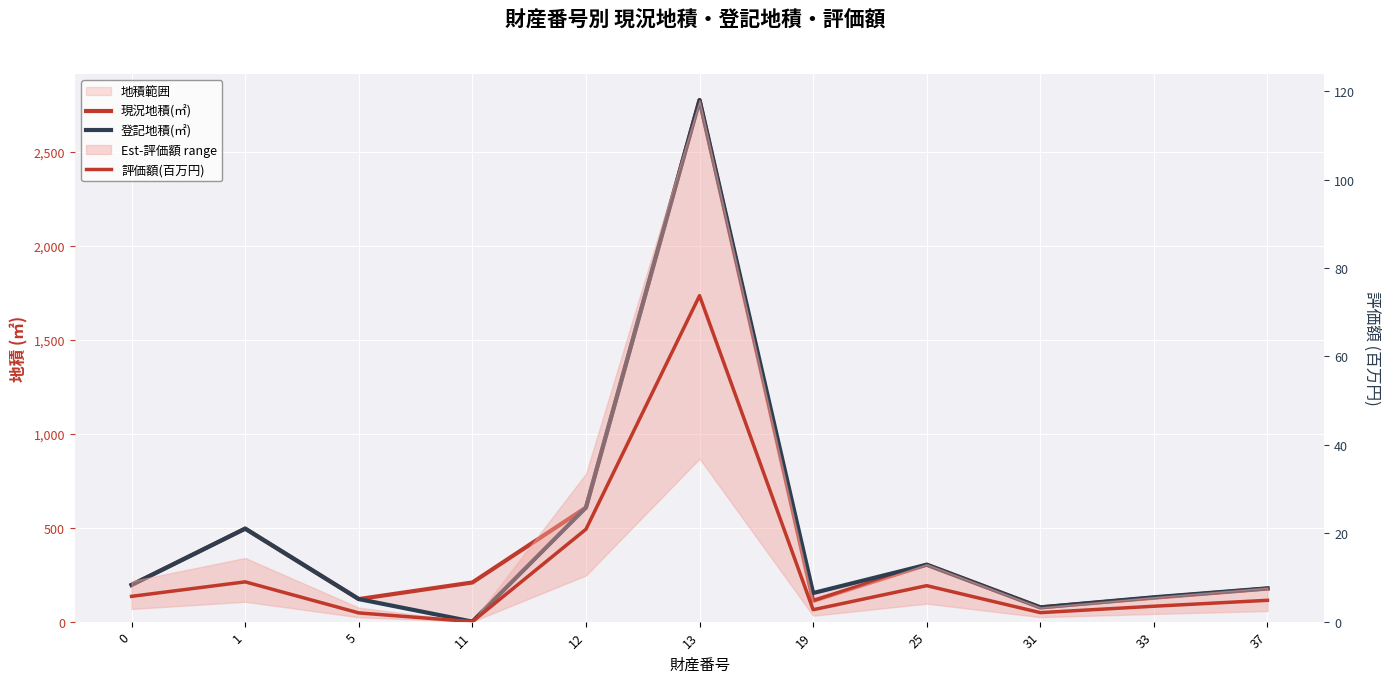

What is the sum of all 評価額(百万円) values?

132.5